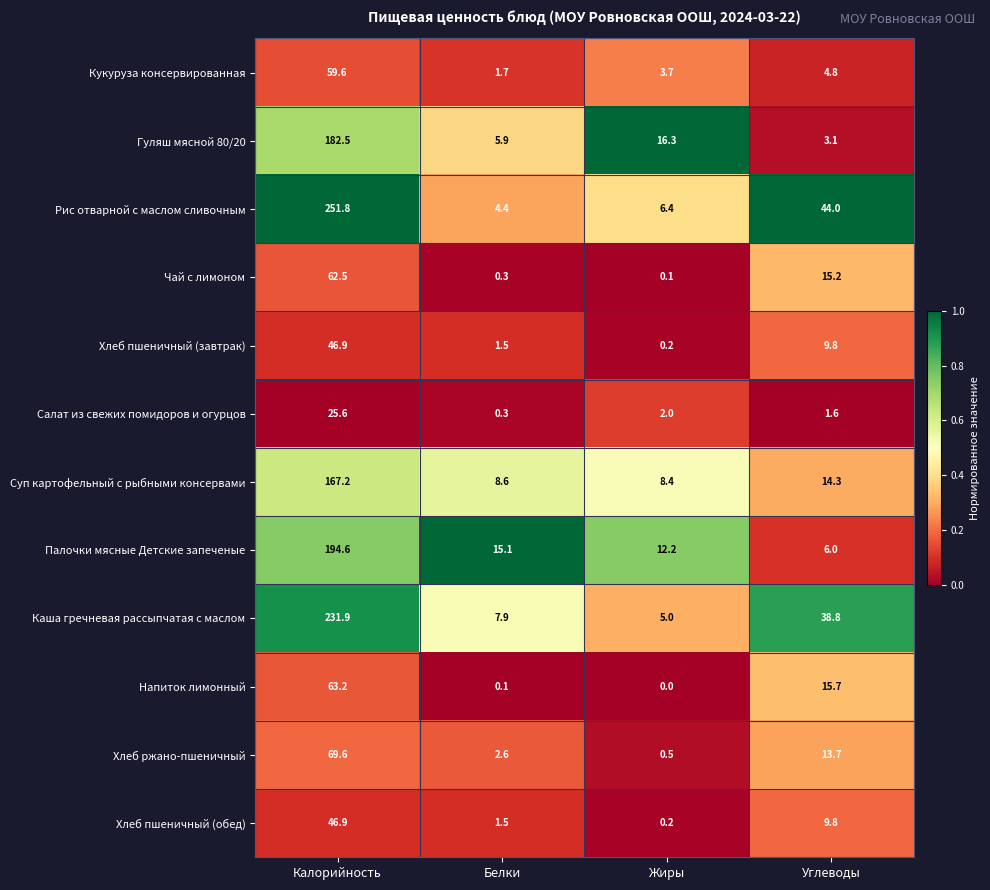

List the labels in order of Каша гречневая рассыпчатая с маслом value, largest first.

Калорийность, Углеводы, Белки, Жиры